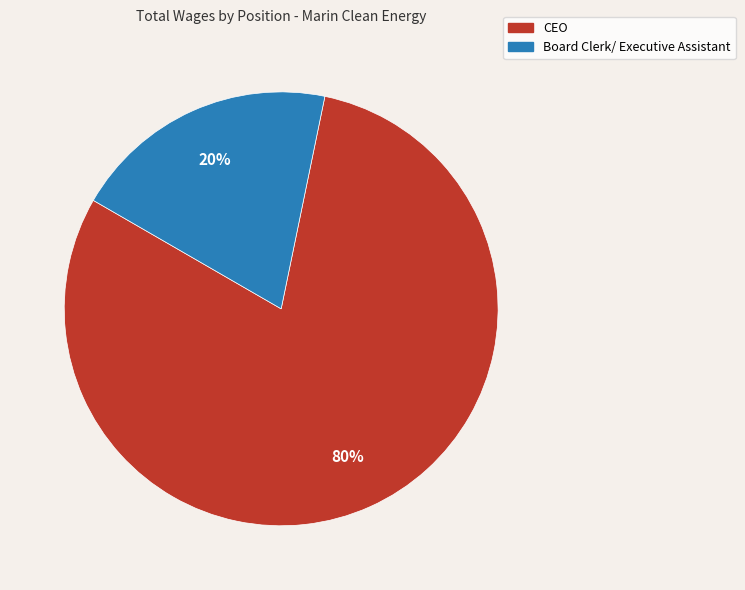

To the nearest percent, what percentage of the pie is Board Clerk/ Executive Assistant?

20%